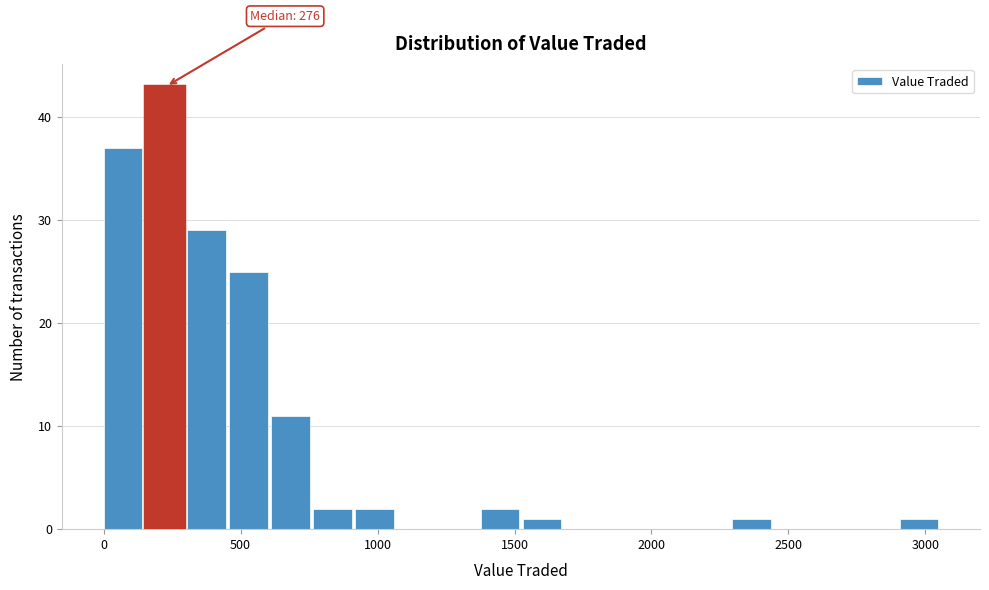

Around what value on the x-axis is the tallest bar? Give the approximate position of its centre, as read against the axis.

200